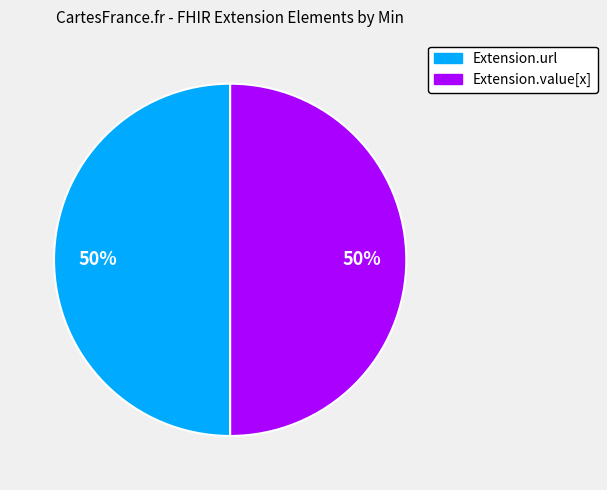

To the nearest percent, what is the average slice percentage?

50%